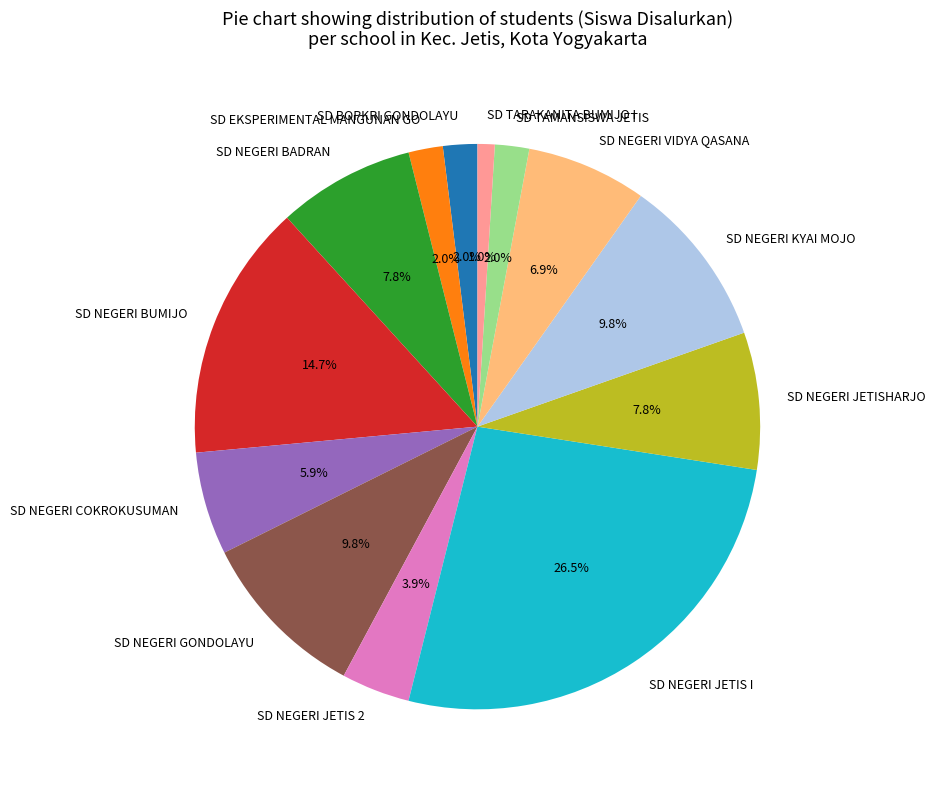

Is SD NEGERI VIDYA QASANA the majority of the pie?

No